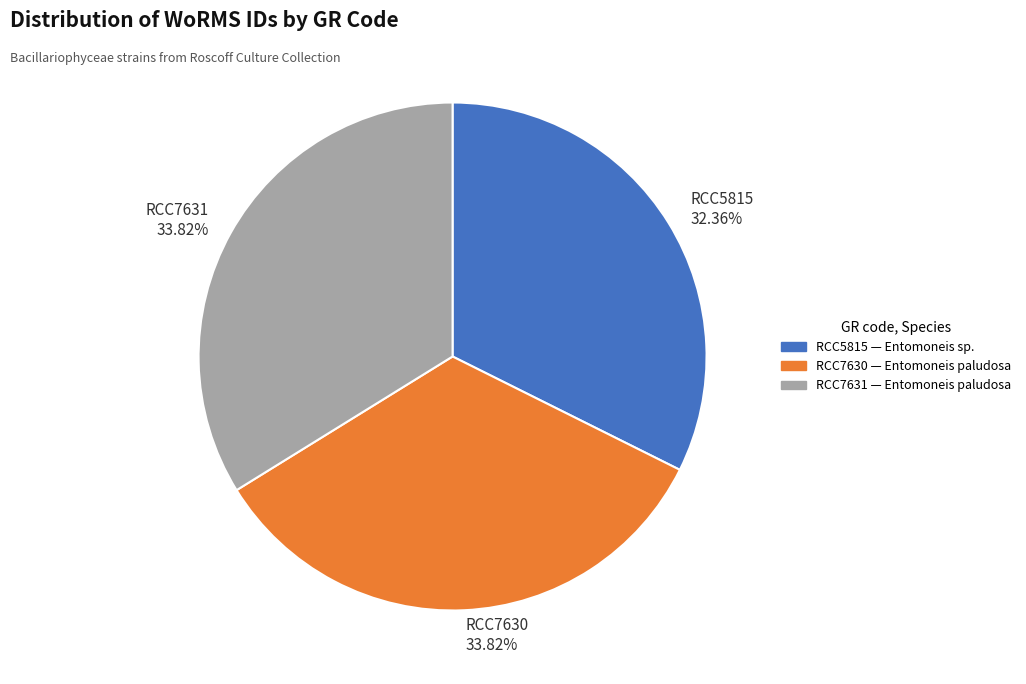

Approximately how many times larger is the value at RCC7631 compared to RCC5815?

1.0